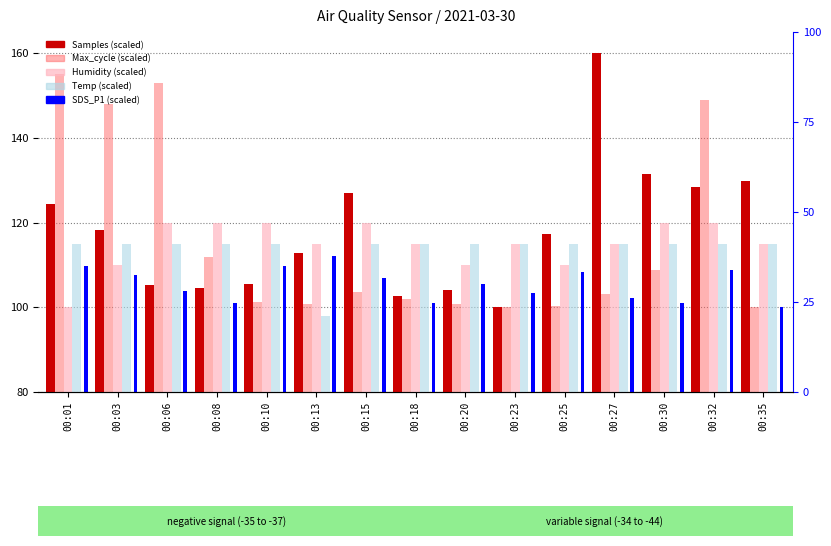

What is the sum of the Max_cycle (scaled) values at 00:13 and 00:27?

204.0